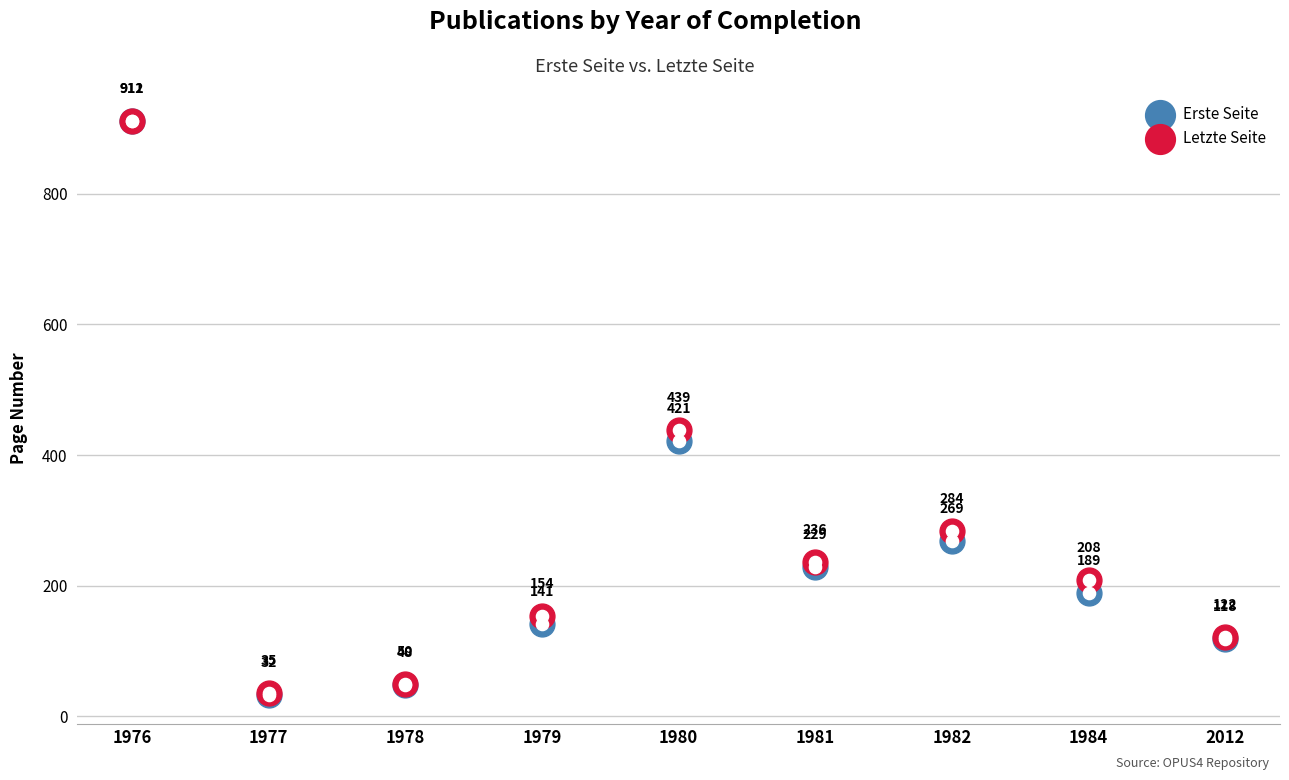

What are all the series names shown in the legend?

Erste Seite, Letzte Seite